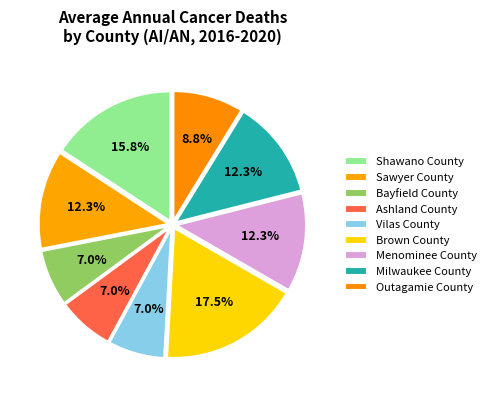

Count the number of slices in the pie.

9